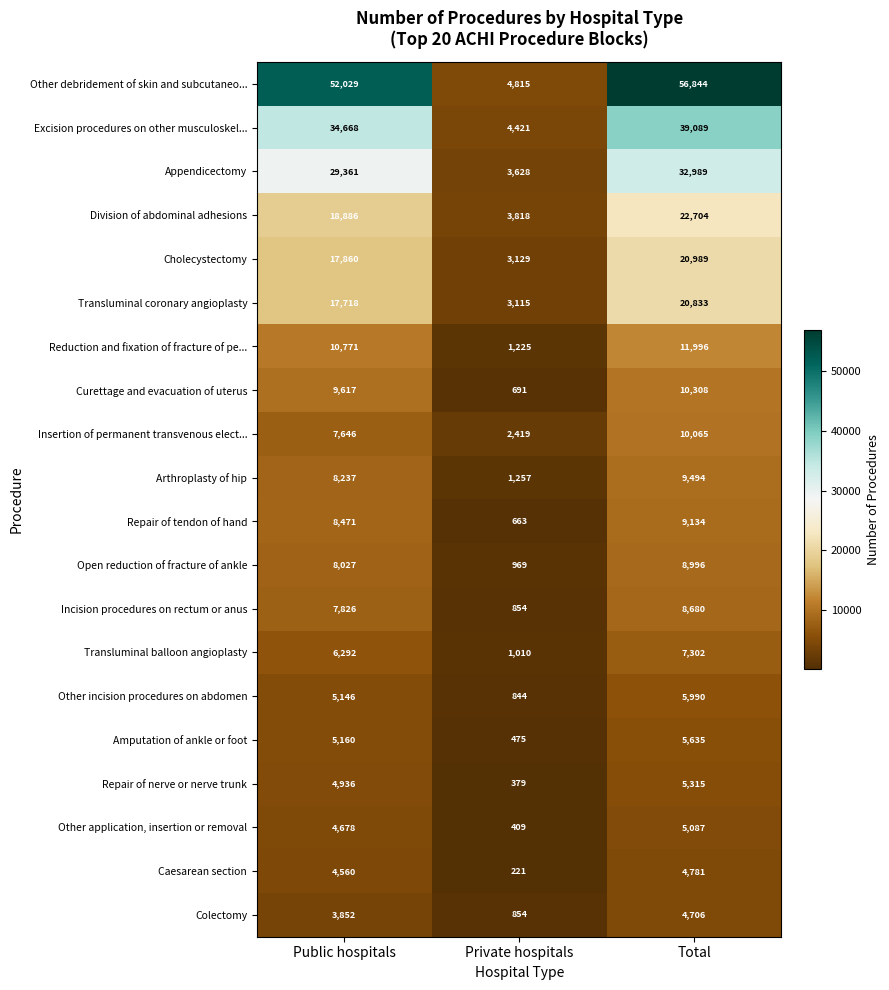

Count the Excision procedures on other musculoskel... values in the range 4421 to 39089.

3